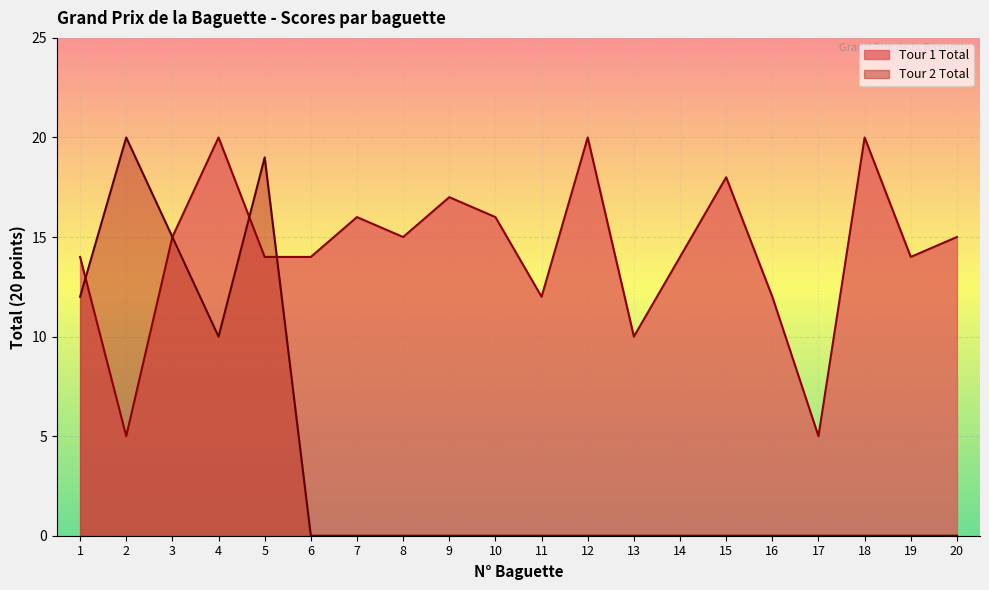

Between which two adjacent categories do Tour 1 Total and Tour 2 Total first intersect?

1 and 2